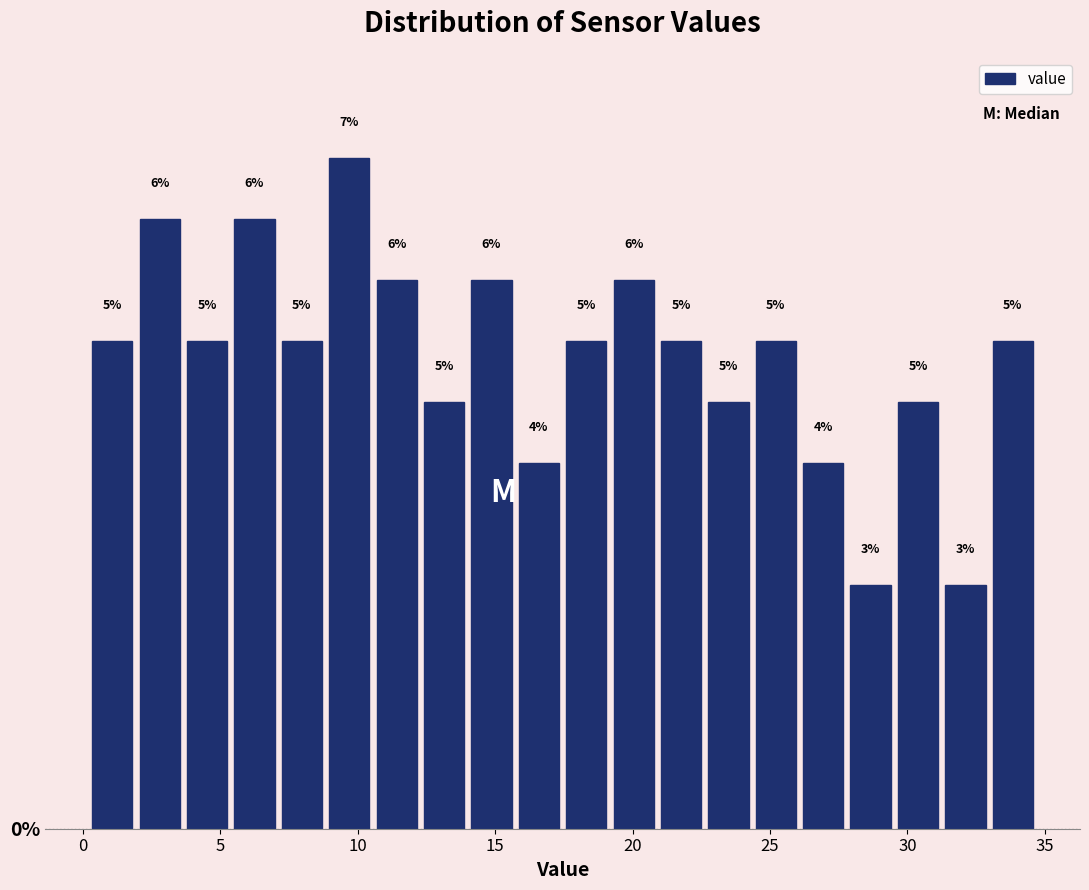

Read against the x-axis, roughly where is the centre of the tallest bar?

9.5